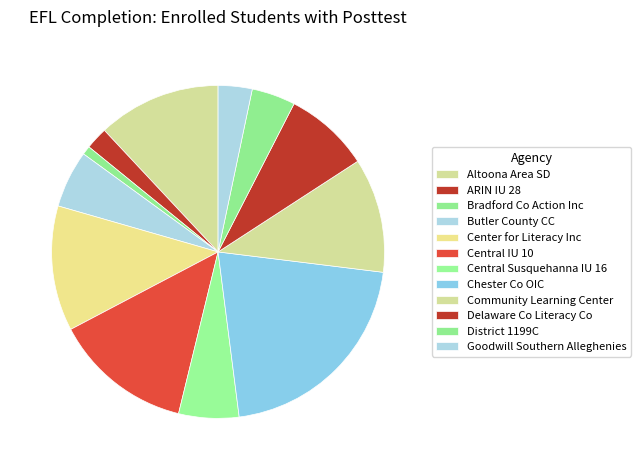

How many segments does this pie chart have?

12